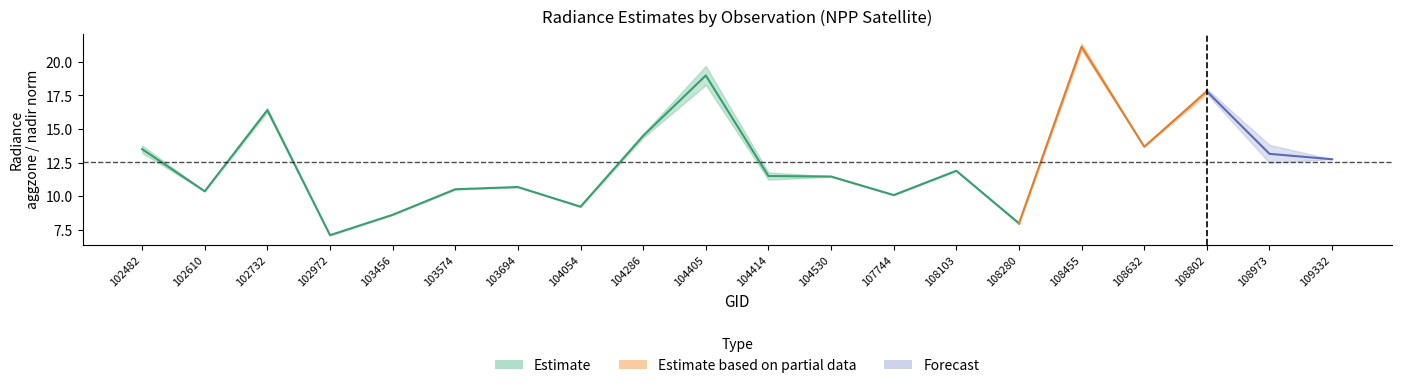

How many values in the rade9_mult_nadir_norm series exceed 11?

12